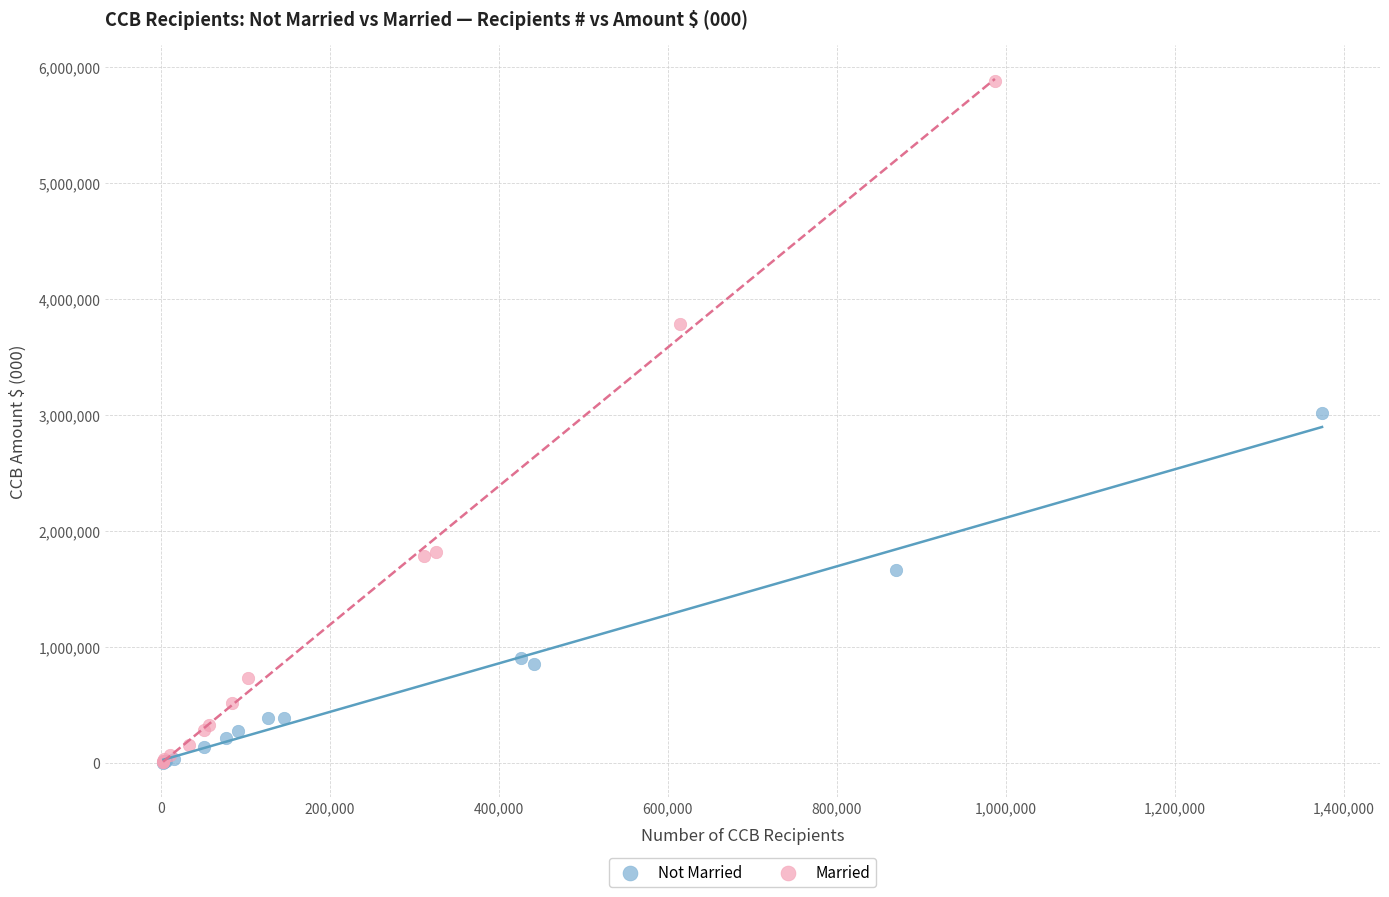

Which series reaches the maximum Y coordinate?

Married